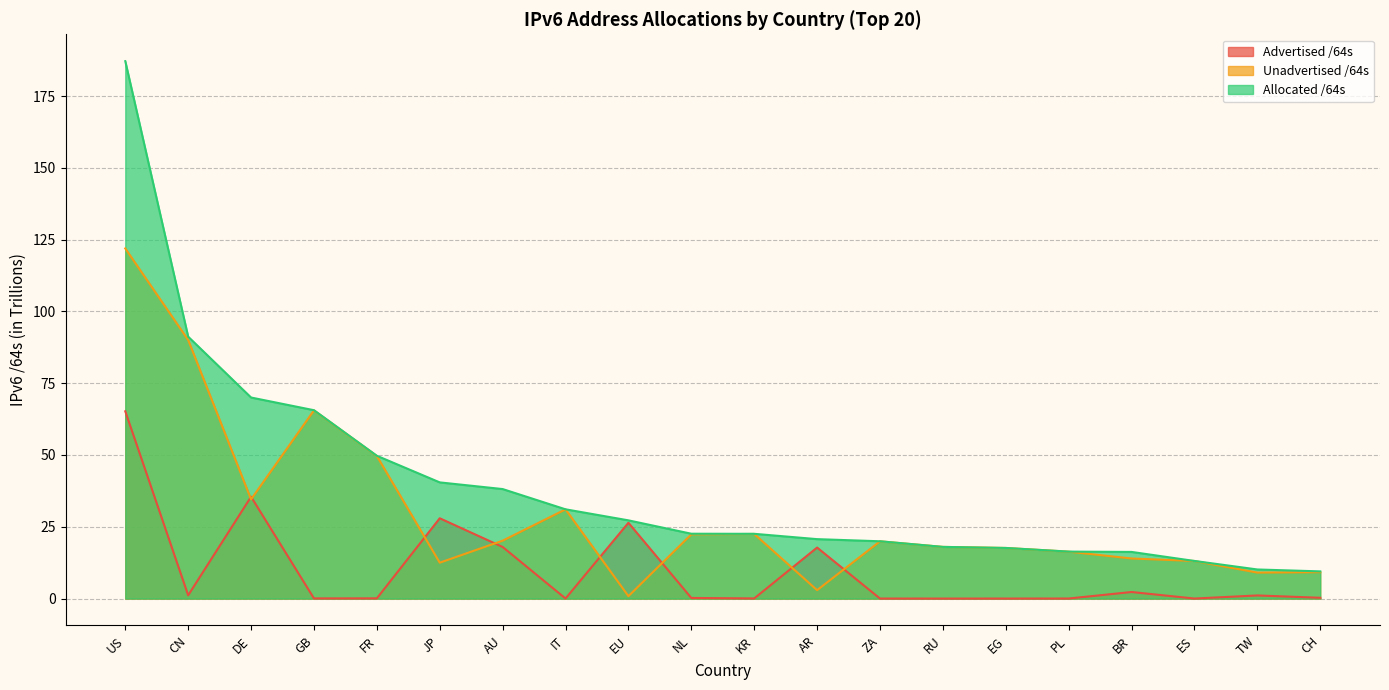

Where is the first local maximum for Unadvertised /64s?

GB